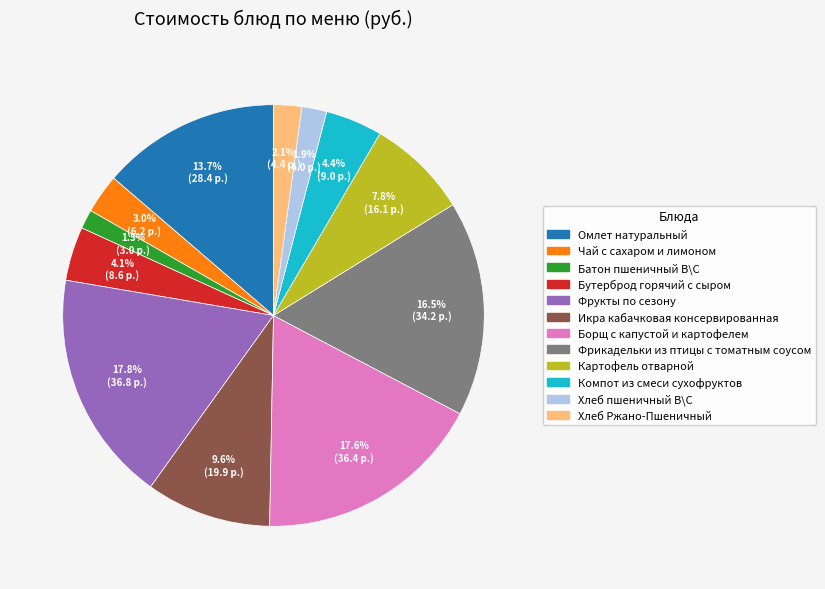

To the nearest percent, what is the difference between the Борщ с капустой и картофелем and Компот из смеси сухофруктов slice percentages?

13%